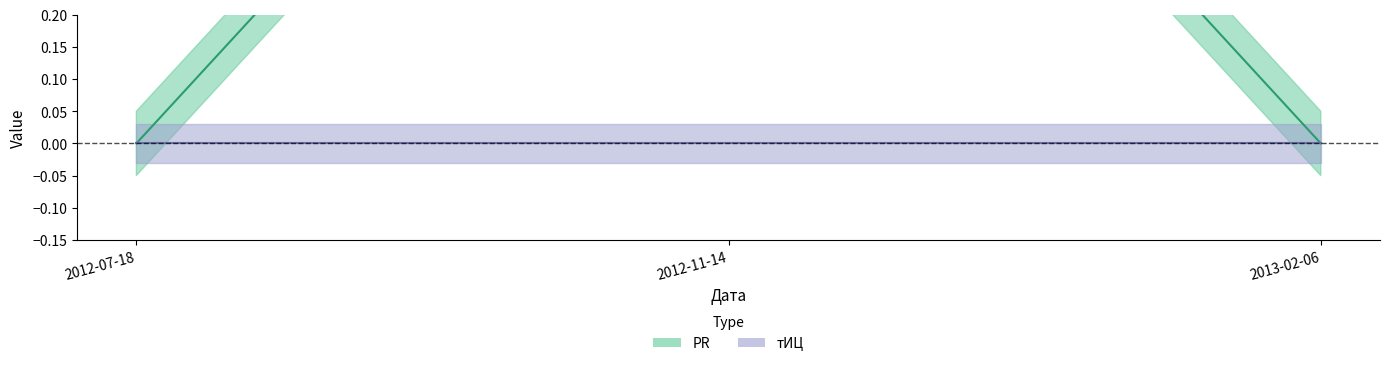

Count the values in the range 0 to 1.

3